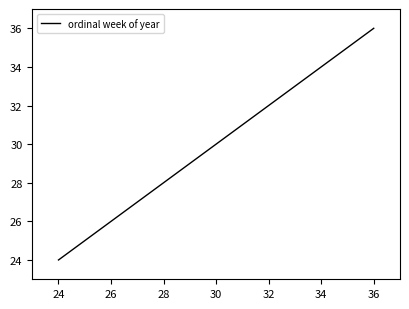

What is the greatest value displayed?

36